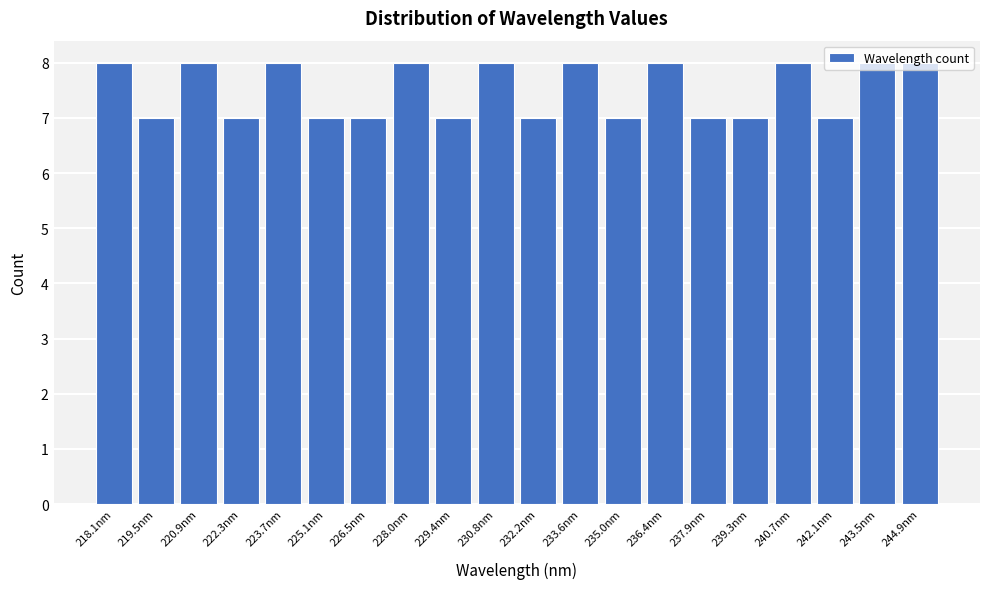

What is the value of the 16th bar from the left?

7